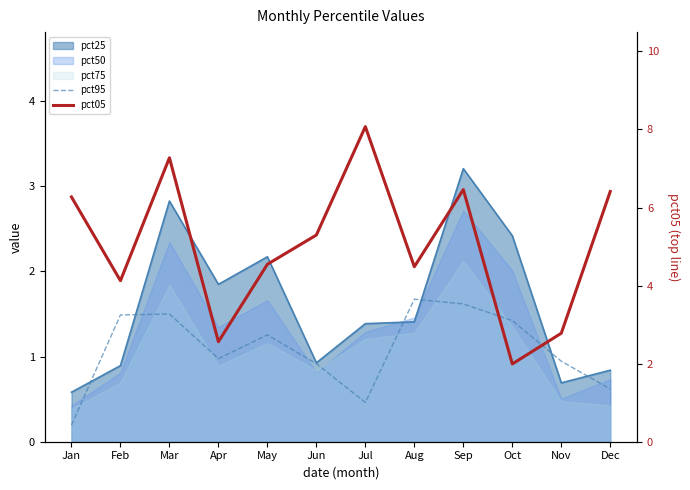

At which category does pct95 reach its first local valley?

Apr